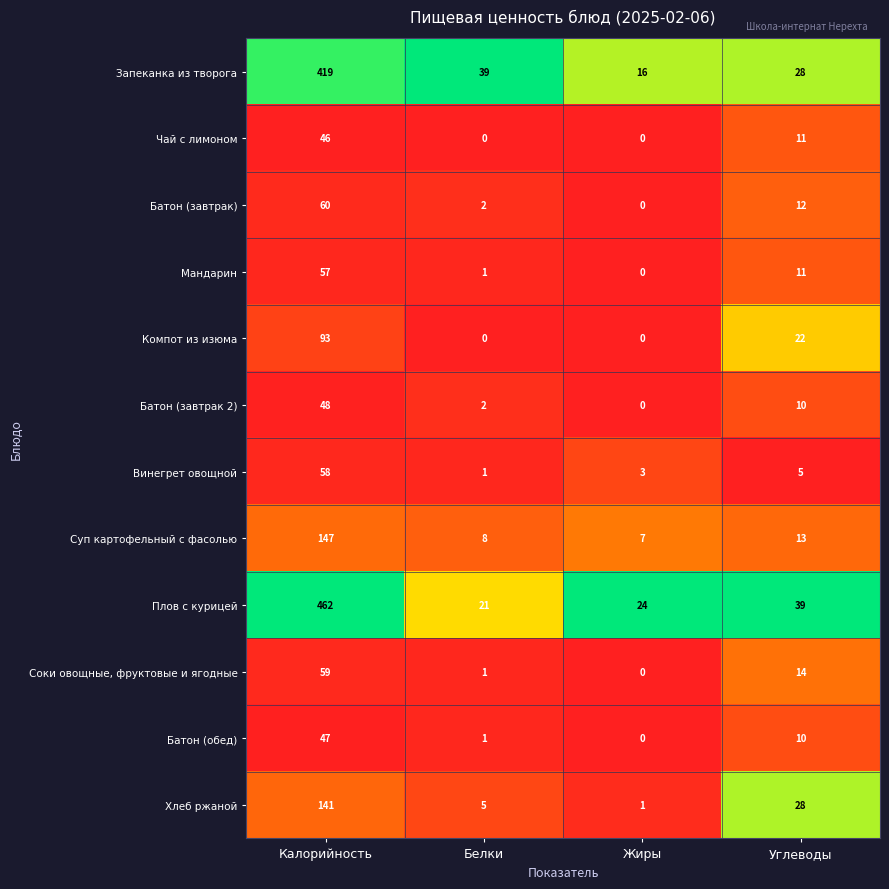

Which series has the widest spread of values?

Плов с курицей